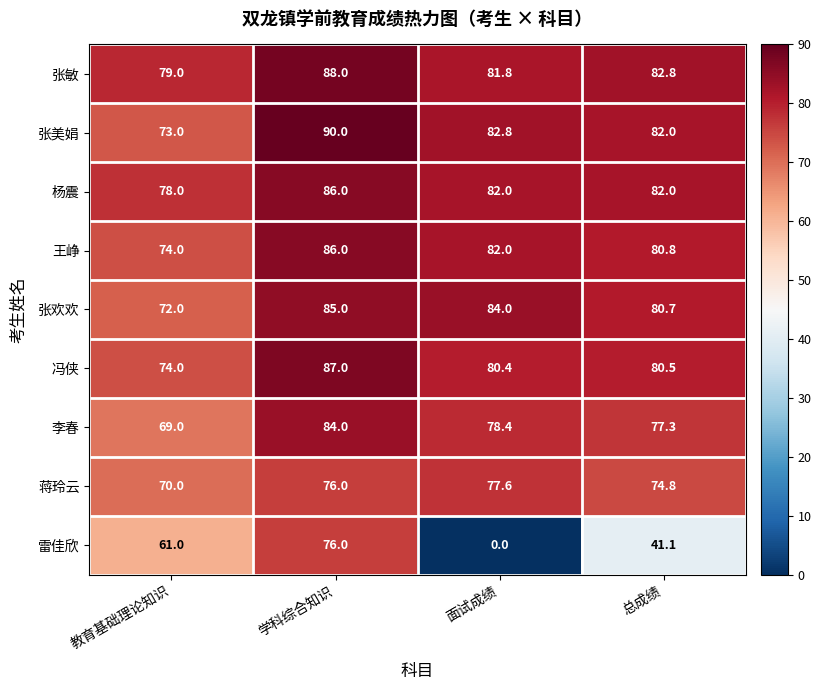

At which category is the sum across all series the highest?

学科综合知识